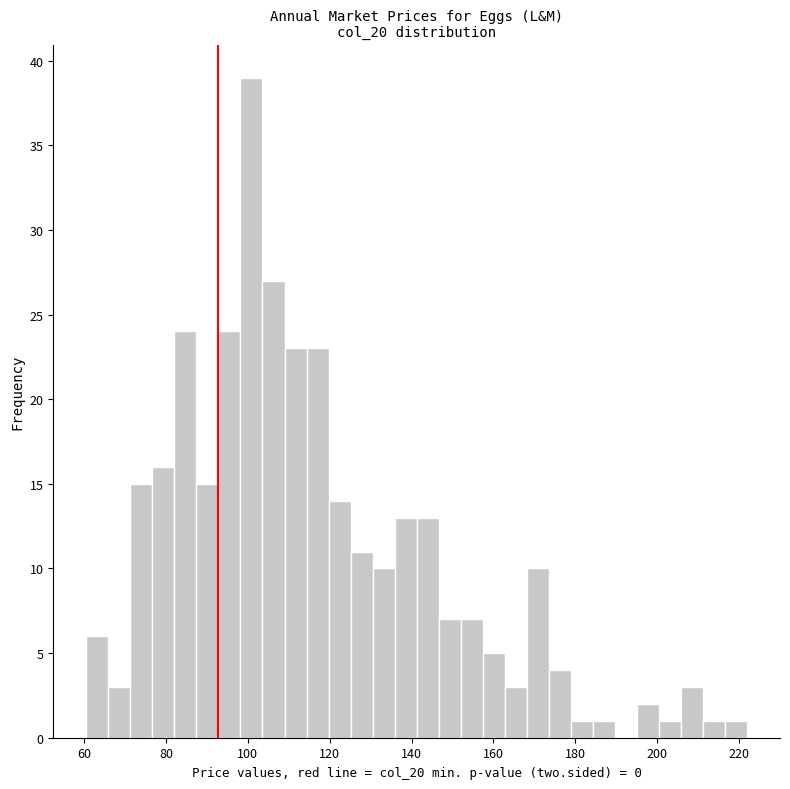

Read against the x-axis, roughly where is the centre of the tallest bar?

100